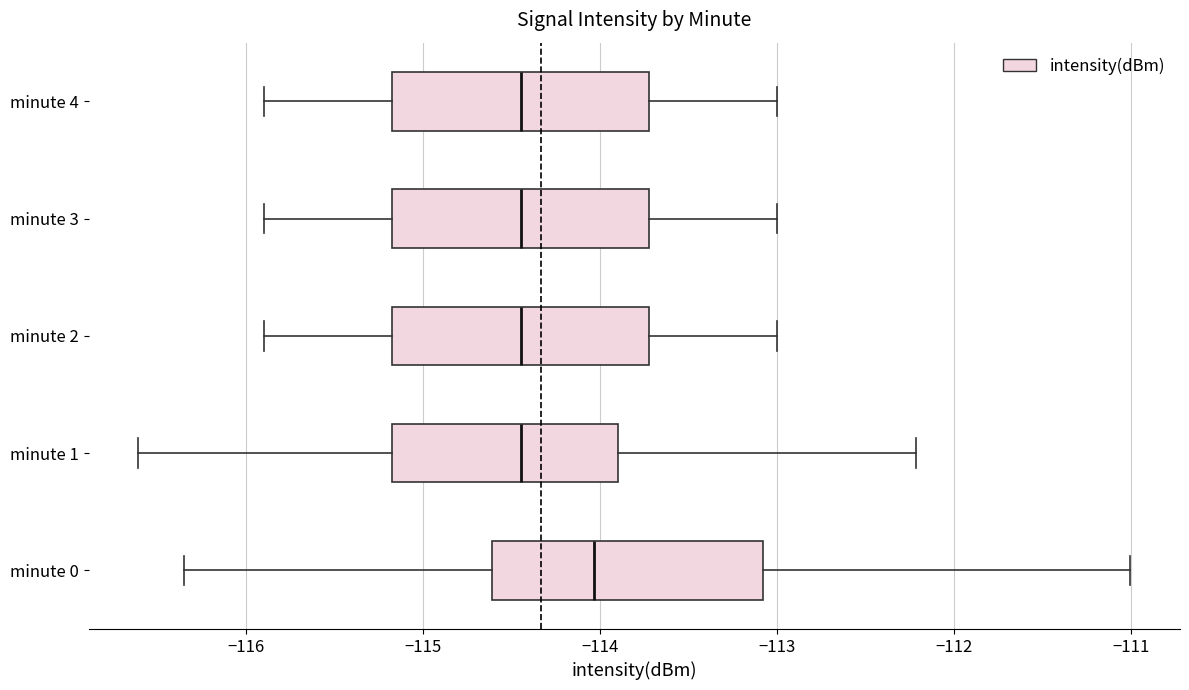

Reading bottom to top, transcribe this box plot: for each box, give where its median line is, the range the box spans, and where its two whiskers end, as read against the x-axis. The values are not printed on the chart, so give them approximately, as read against the axis.

minute 0: median -114.0, box -114.6 to -113.1, whiskers -116.4 to -111.0
minute 1: median -114.4, box -115.2 to -113.9, whiskers -116.6 to -112.2
minute 2: median -114.4, box -115.2 to -113.7, whiskers -115.9 to -113.0
minute 3: median -114.4, box -115.2 to -113.7, whiskers -115.9 to -113.0
minute 4: median -114.4, box -115.2 to -113.7, whiskers -115.9 to -113.0